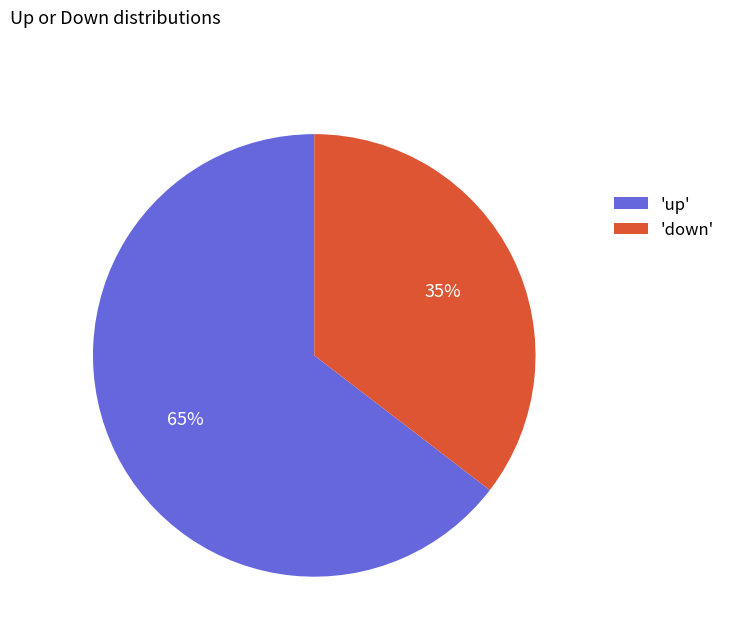

Count the number of slices in the pie.

2